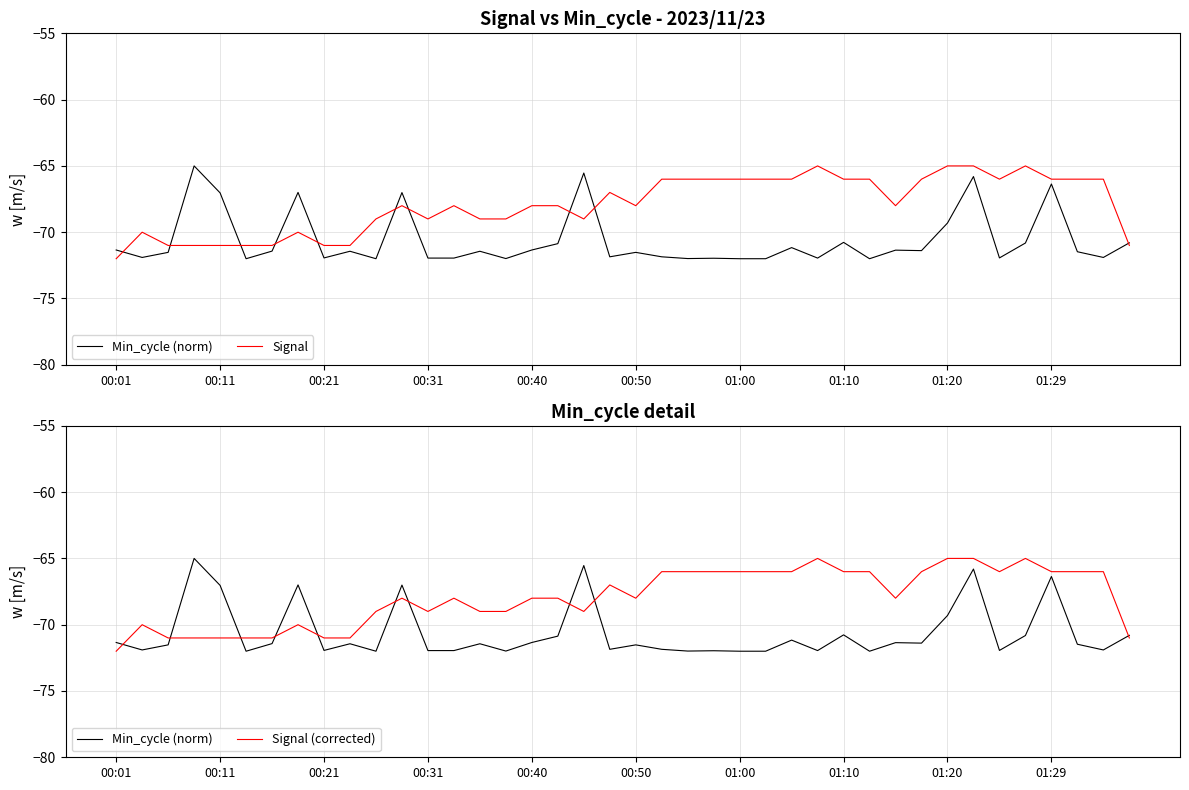

List the labels in order of Min_cycle (norm) value, smallest first.

00:50, 10, 24, 25, 29, 15, 22, 23, 12, 13, 27, 01:20, 34, 00:11, 38, 19, 21, 00:21, 20, 37, 01:29, 14, 01:00, 31, 30, 00:01, 16, 26, 17, 35, 39, 28, 32, 00:40, 11, 01:10, 36, 33, 18, 00:31